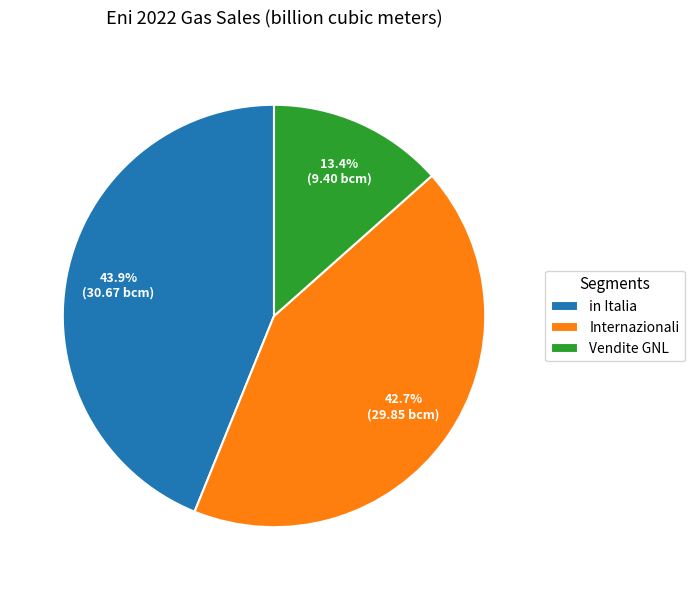

What percentage is the in Italia slice, to the nearest percent?

44%